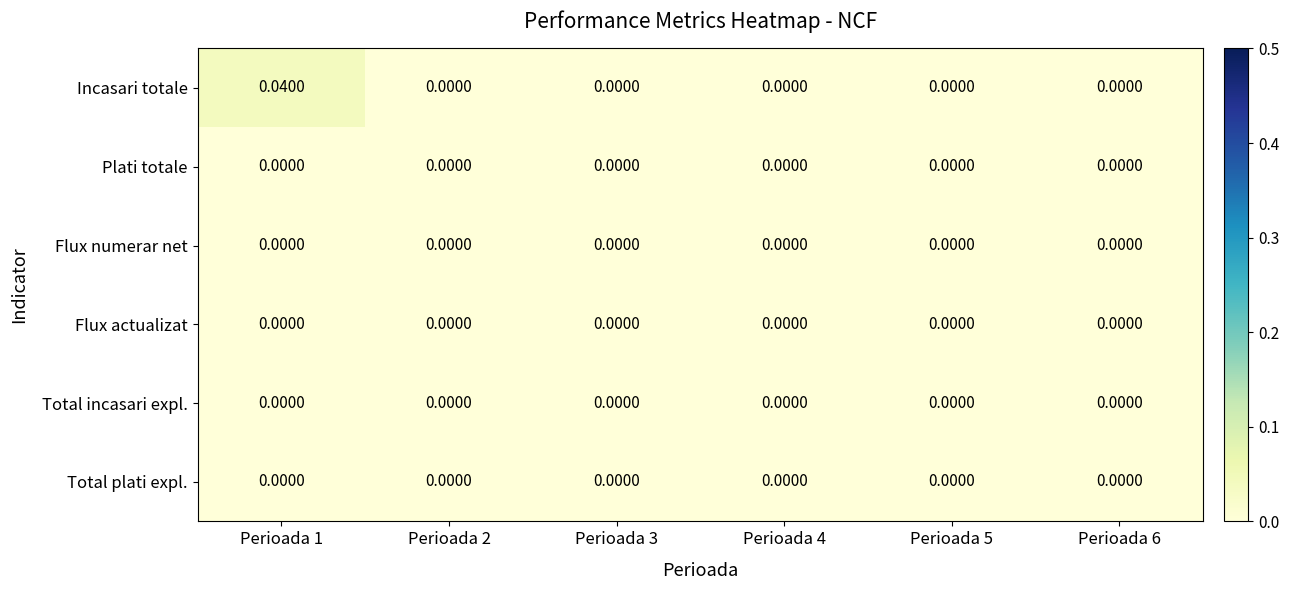

Count the number of categories in the chart.

6